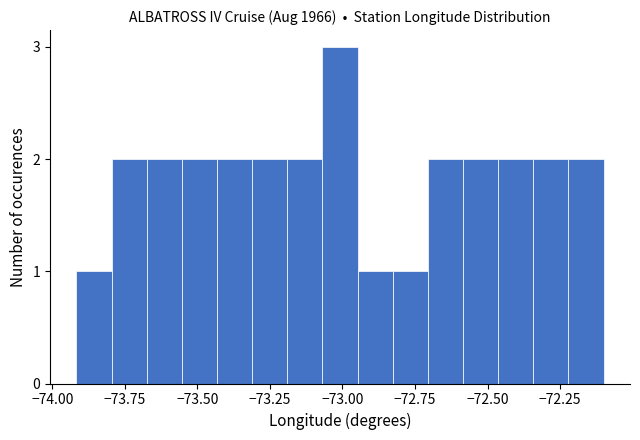

Around what value on the x-axis is the tallest bar? Give the approximate position of its centre, as read against the axis.

-73.00